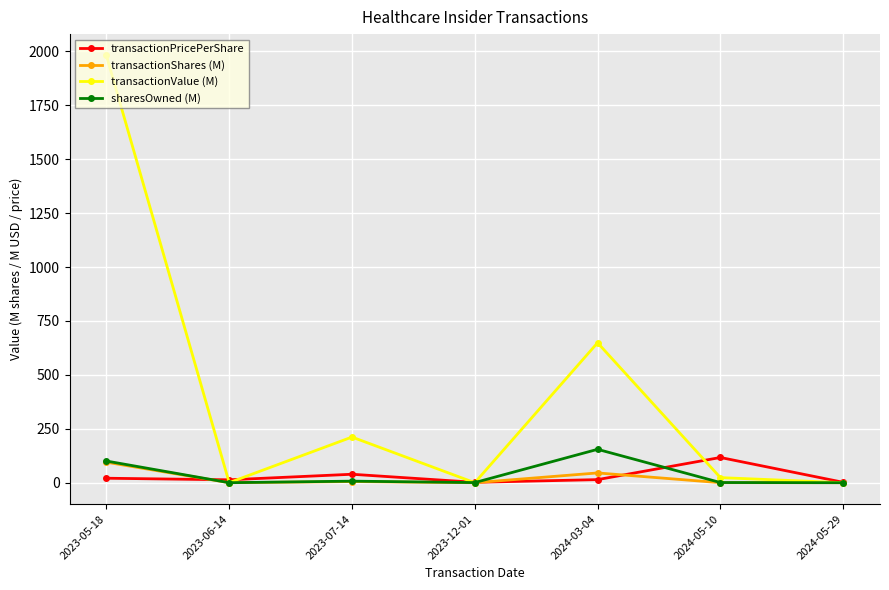

At how many categories does at least one series exceed 424?

2